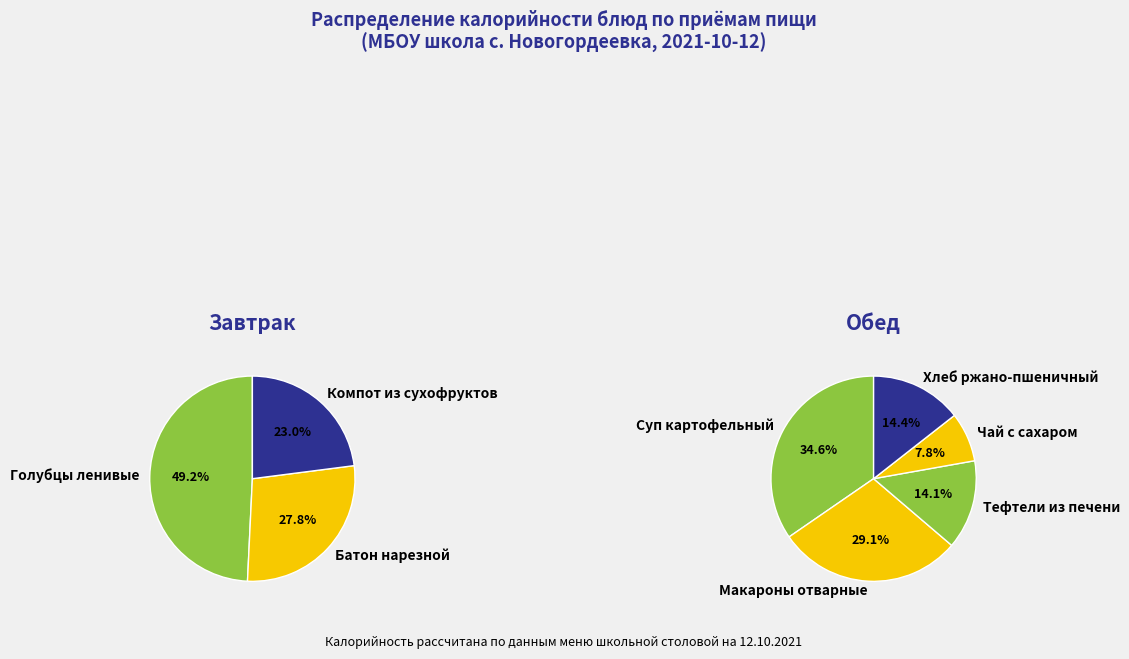

Do Голубцы ленивые and Хлеб ржано-пшеничный together represent more than half of the pie?

No